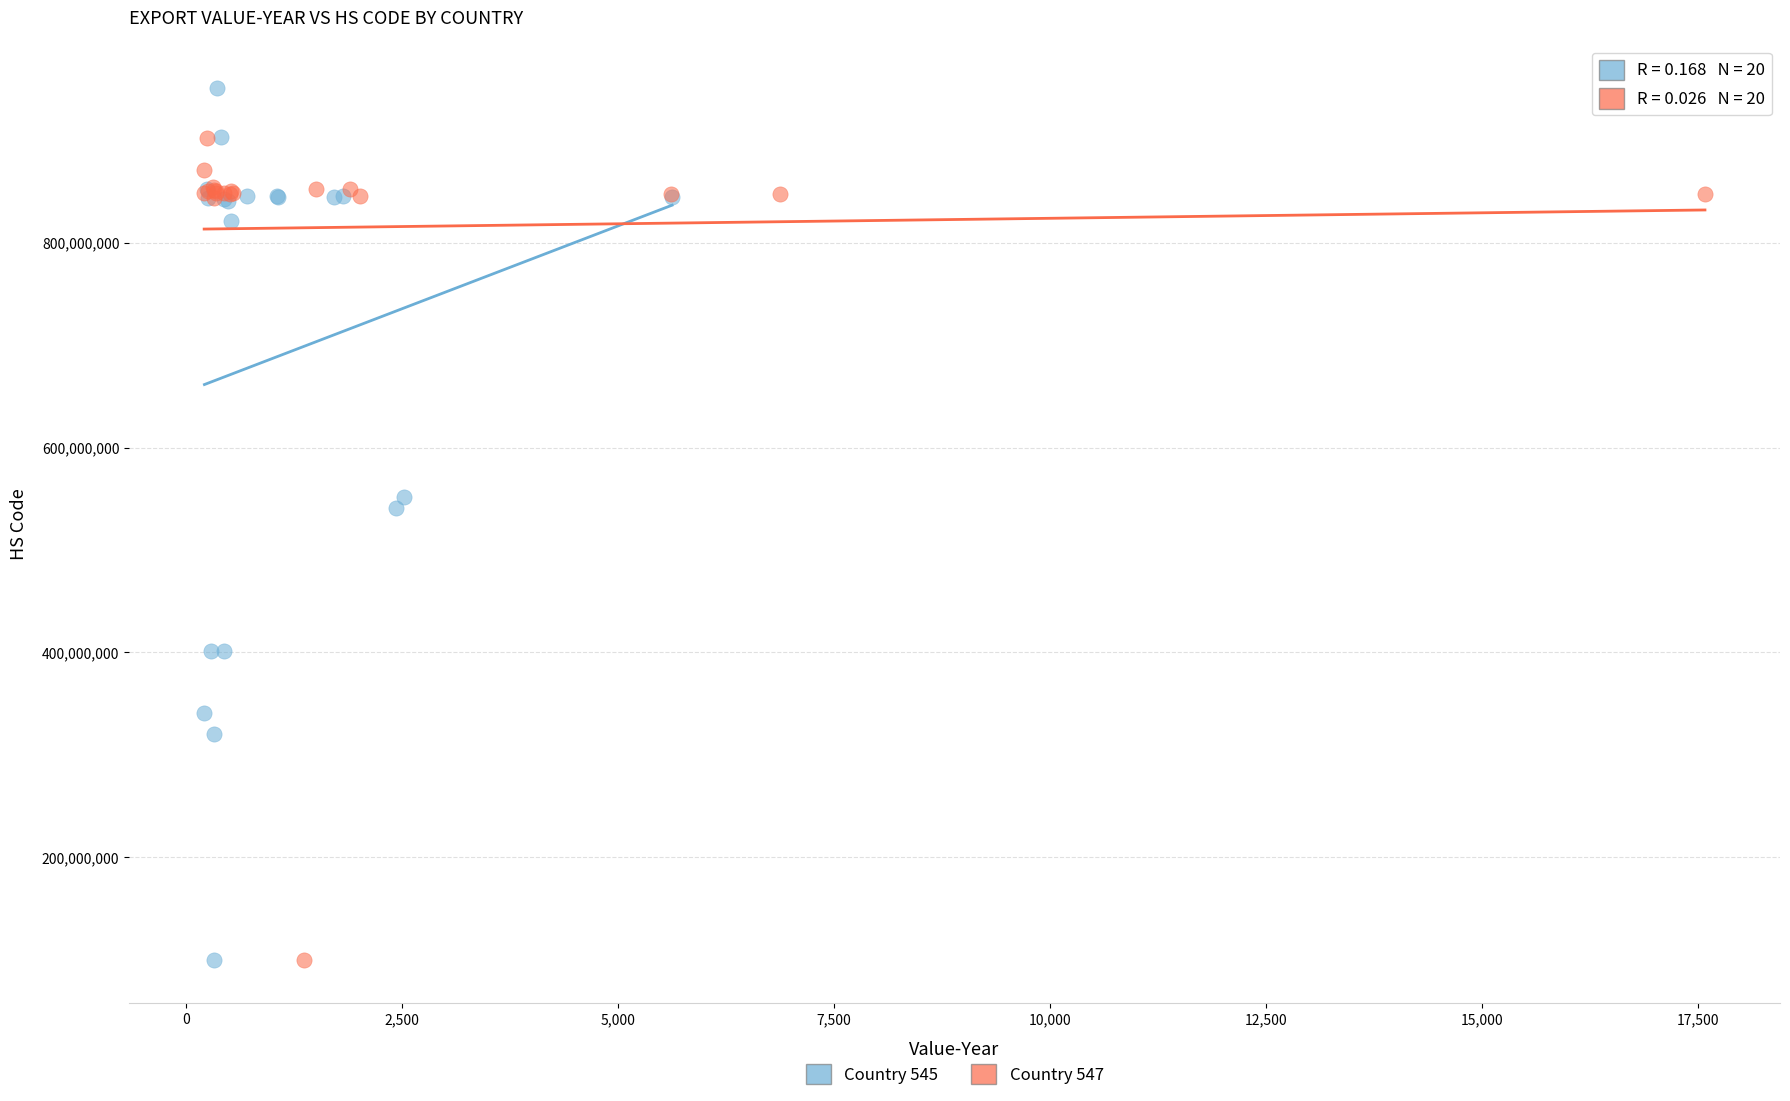

Which series has the widest spread of Y values?

Country 545